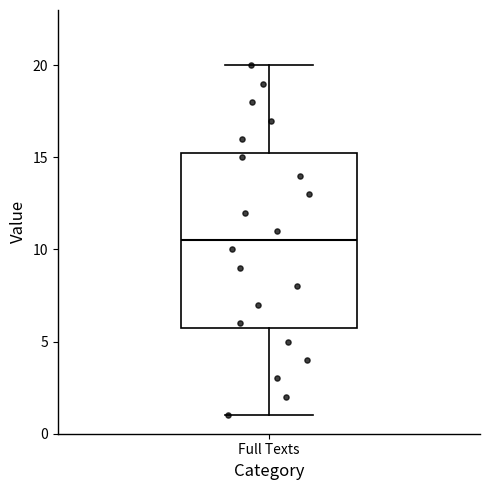

Read this box plot against the y-axis: the position of the median line, the range covered by the box, and the ends of both whiskers. The values are not printed on the chart, so give them approximately, as read against the axis.

median 10.5, box 6.0 to 15.5, whiskers 1.0 to 20.0